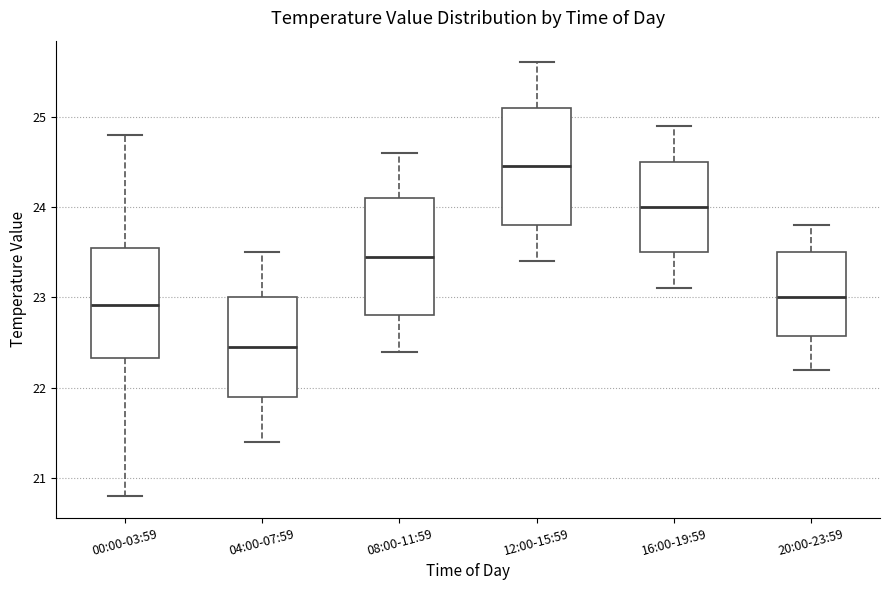

Which box's median line is the lowest?

04:00-07:59